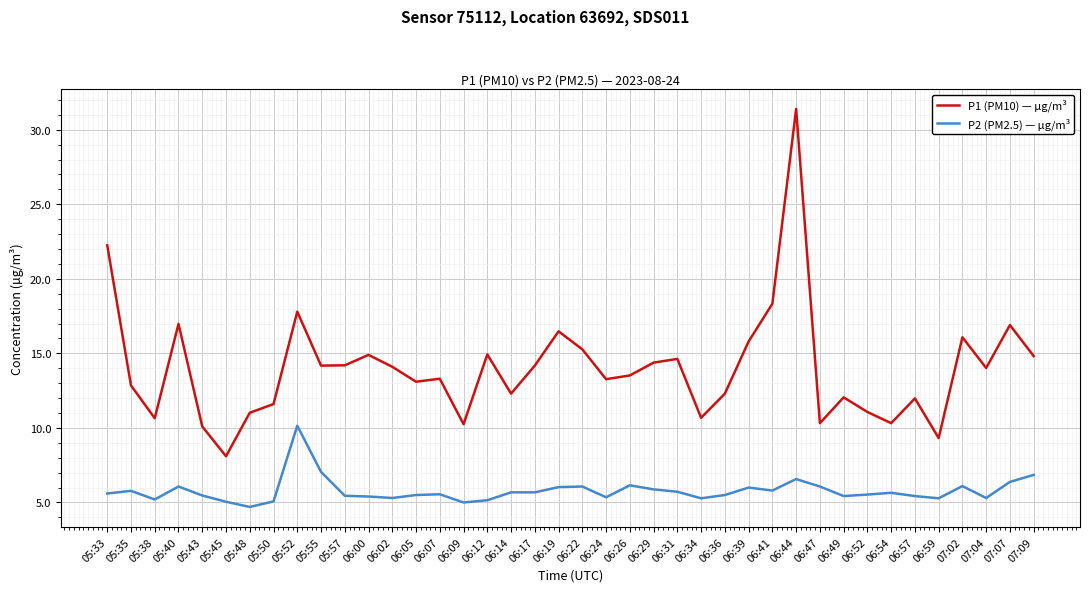

The P2 (PM2.5) — µg/m³ series shows 5.3 at 06:02. True or false?

True